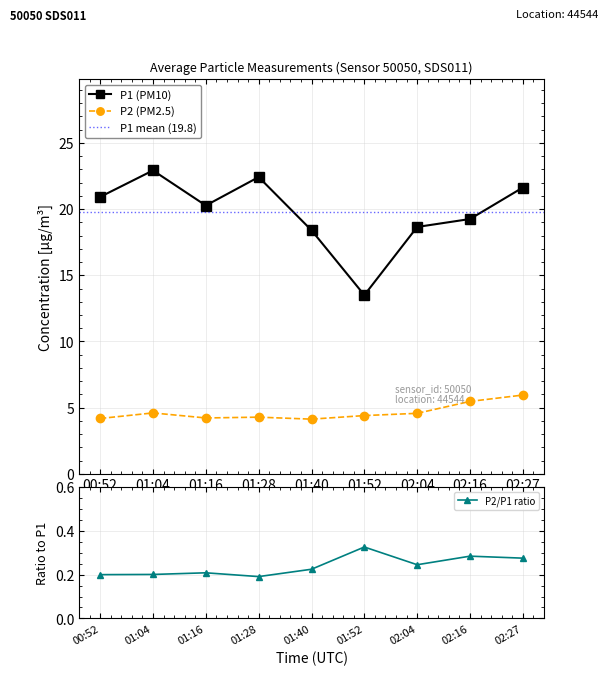

What is the label of the 7th point from the left?

02:04